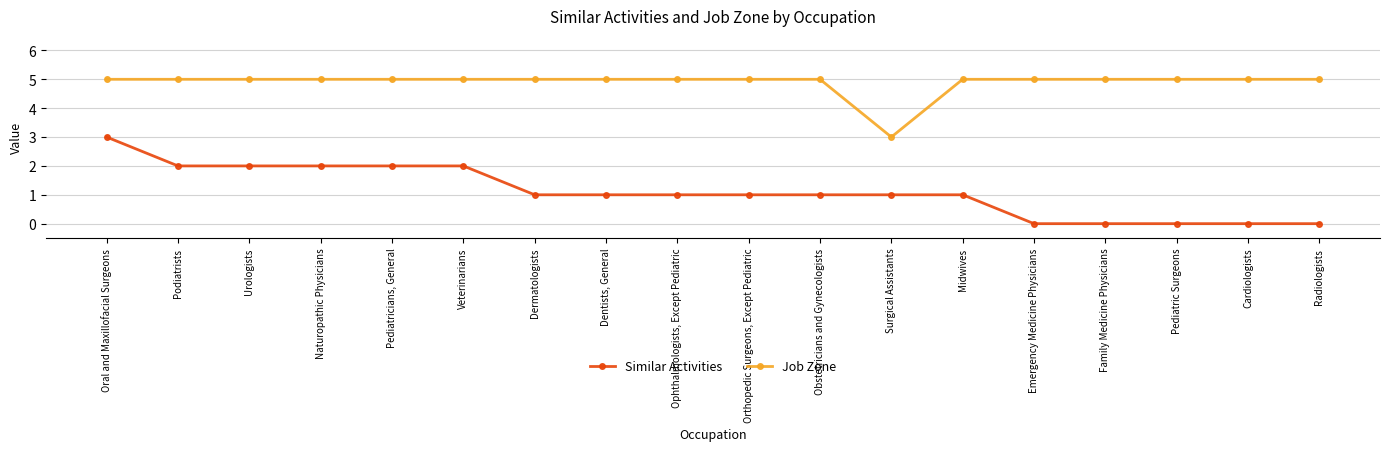

The value of Job Zone at Ophthalmologists, Except Pediatric is 8. True or false?

False